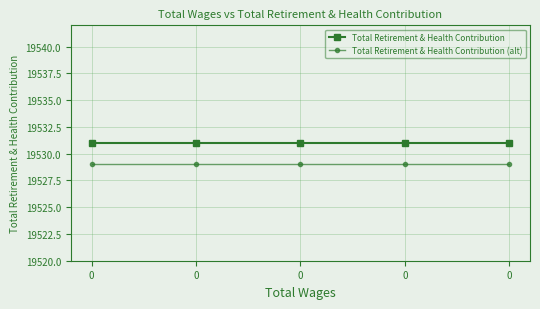

Reading right to left, extract all data points from this chart.

Total Retirement & Health Contribution: 19531	19531	19531	19531	19531
Total Retirement & Health Contribution (alt): 19529	19529	19529	19529	19529